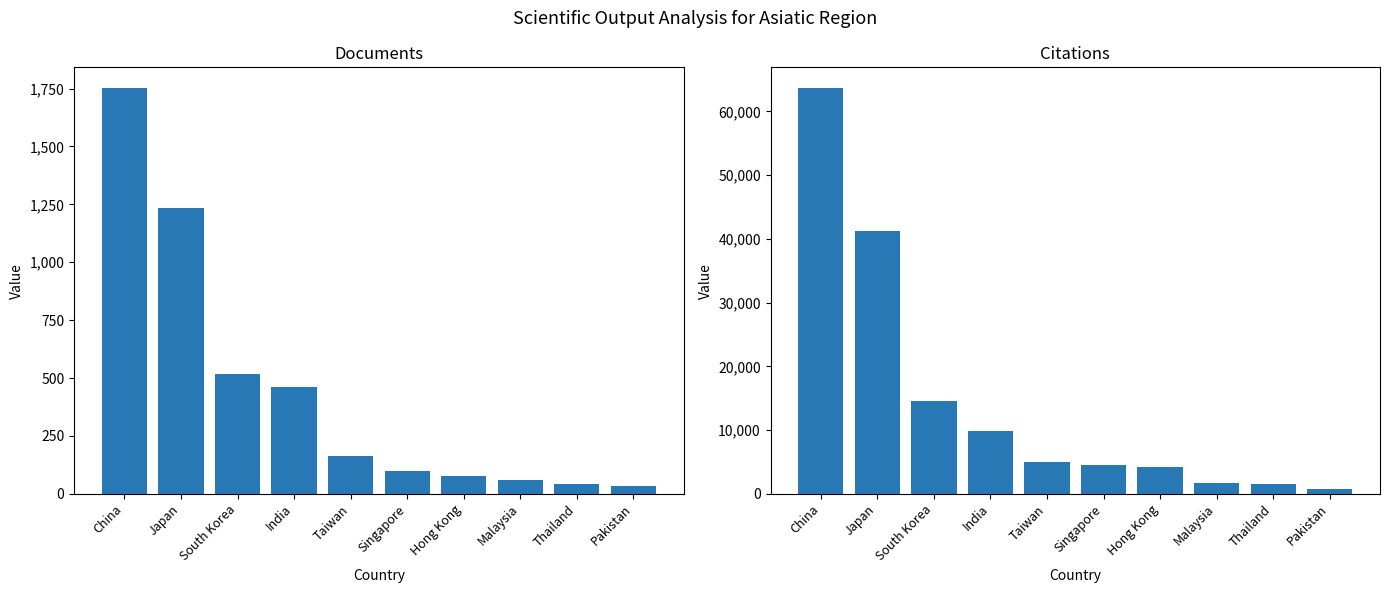

How many data points in Citations are above 5027?

4